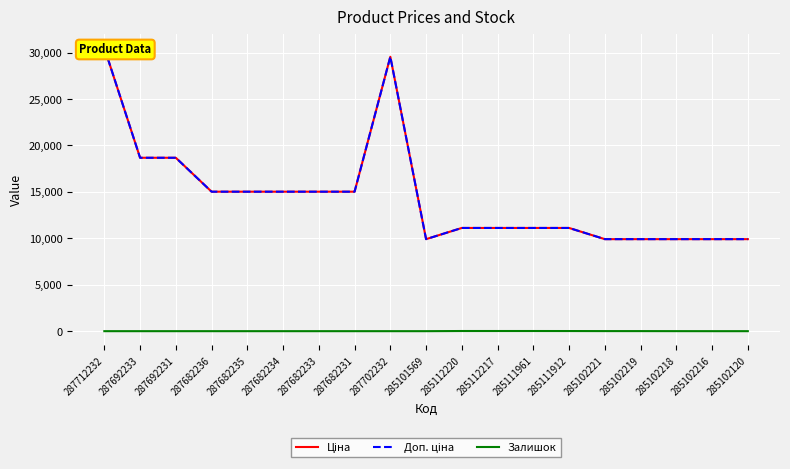

What is the label of the 4th point from the left?

287682236